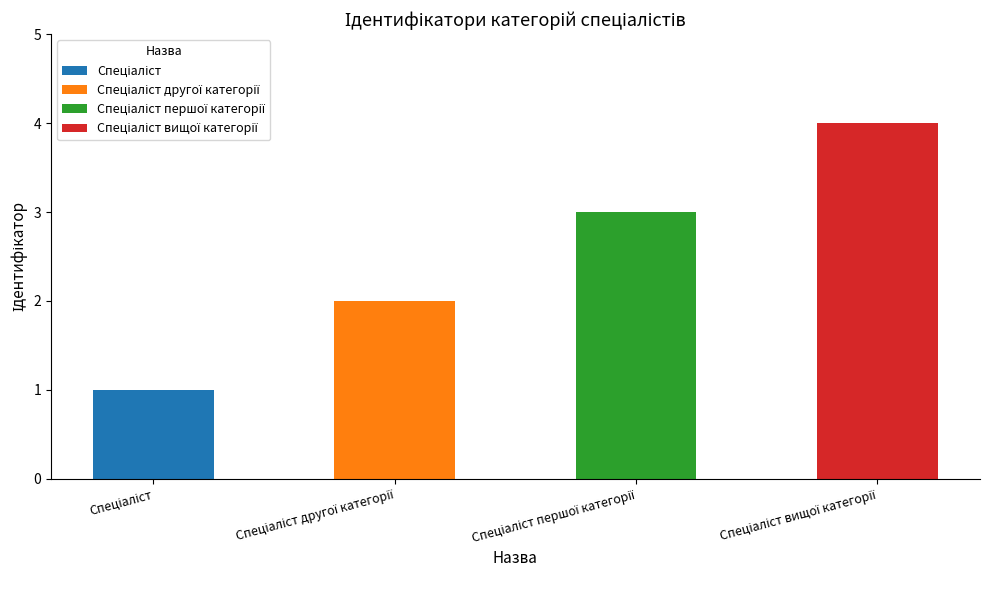

Approximately how many times larger is the value at Спеціаліст першої категорії compared to Спеціаліст?

3.0